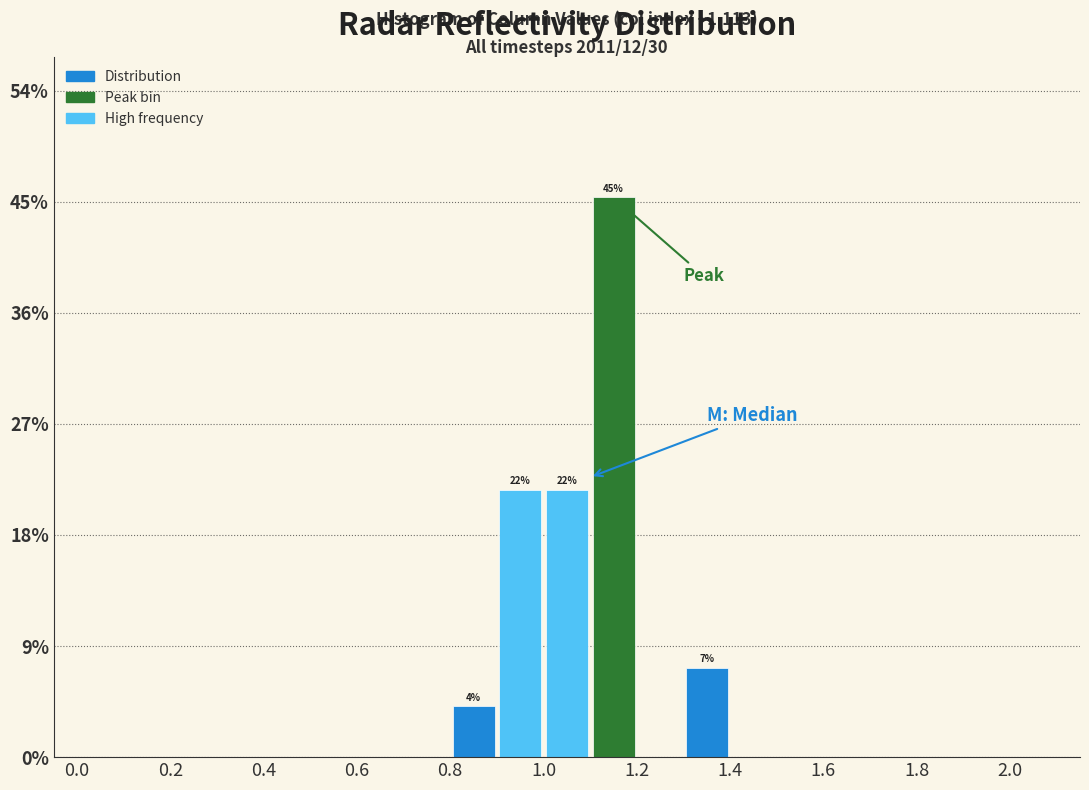

Which range on the x-axis has the tallest bar?

1.1 to 1.2